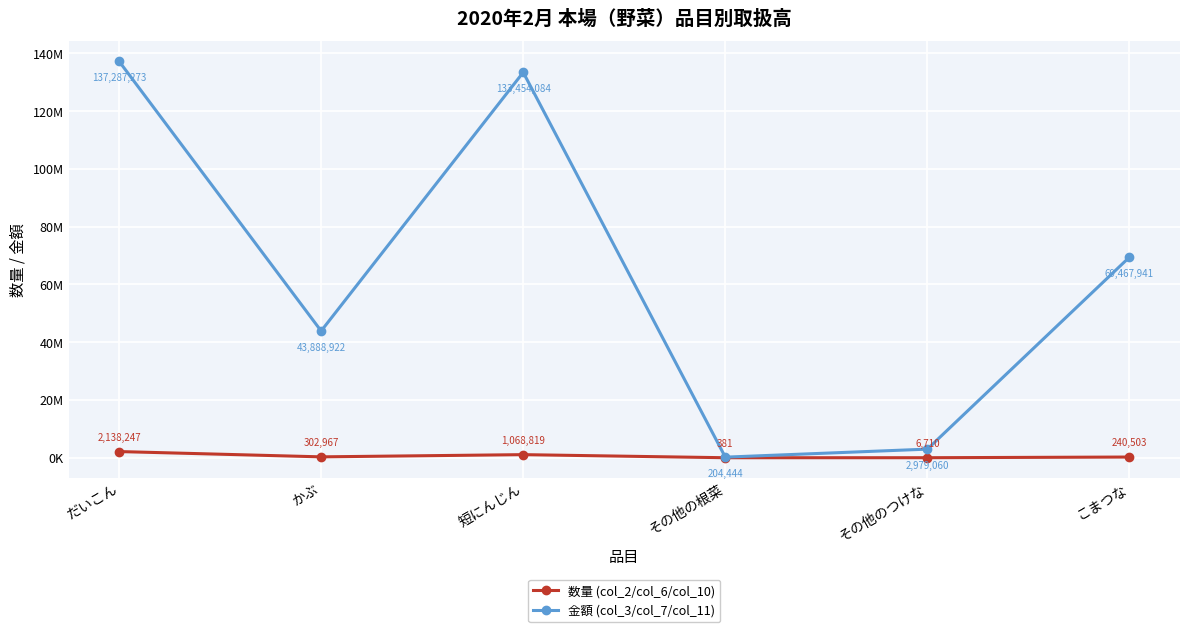

What is the approximate value of 金額 (col_3/col_7/col_11) at その他のつけな, to the nearest 10?

2979060